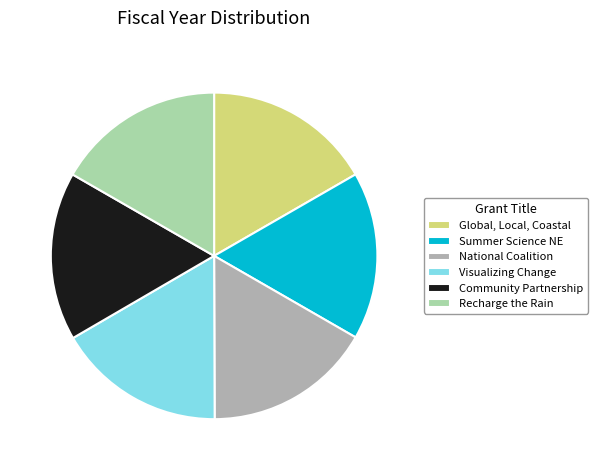

The Community Partnership slice represents 17% of the pie. True or false?

True